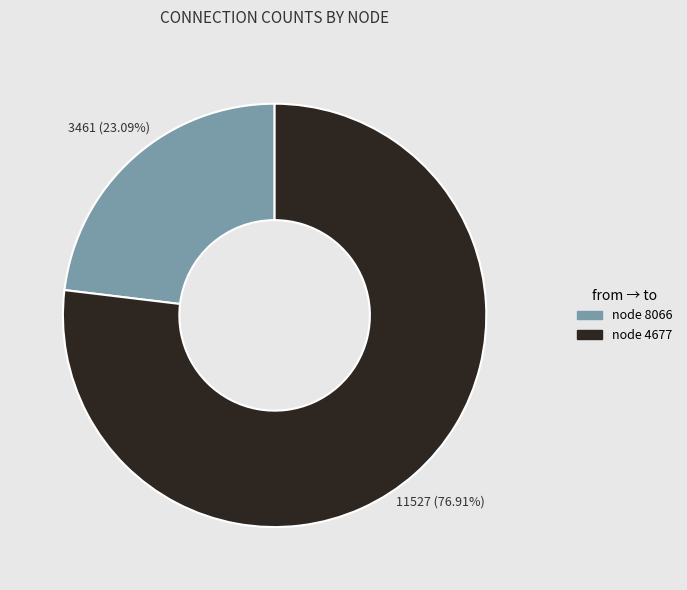

Which slice is the largest?

node 4677